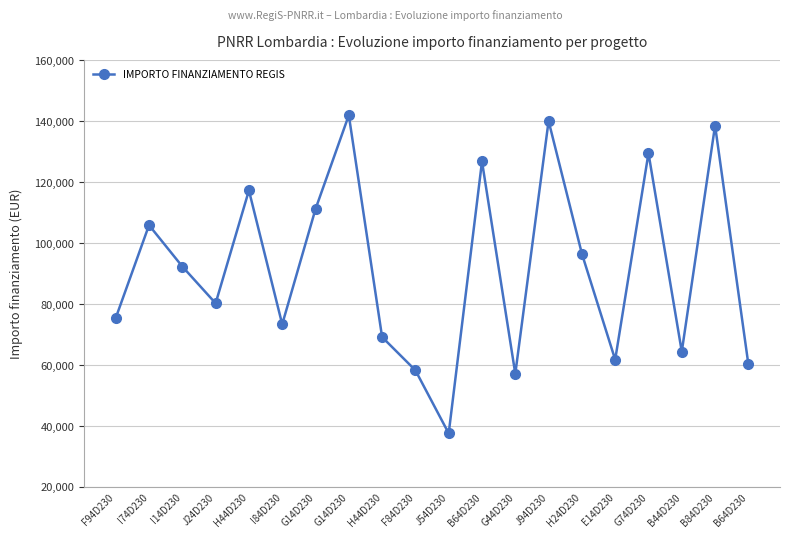

Reading left to right, extract all data points from this chart.

F94D230=75442.6	I74D230=105915.0	I14D230=92341.9	J24D230=80270.1	H44D230=117311.1	I84D230=73375.7	G14D230=111198.7	G14D230=142004.3	H44D230=69180.1	F84D230=58273.5	J54D230=37577.6	B64D230=126823.9	G44D230=57143.9	J94D230=140087.5	H24D230=96549.4	E14D230=61764.7	G74D230=129534.1	B44D230=64396.7	B84D230=138626.5	B64D230=60247.0